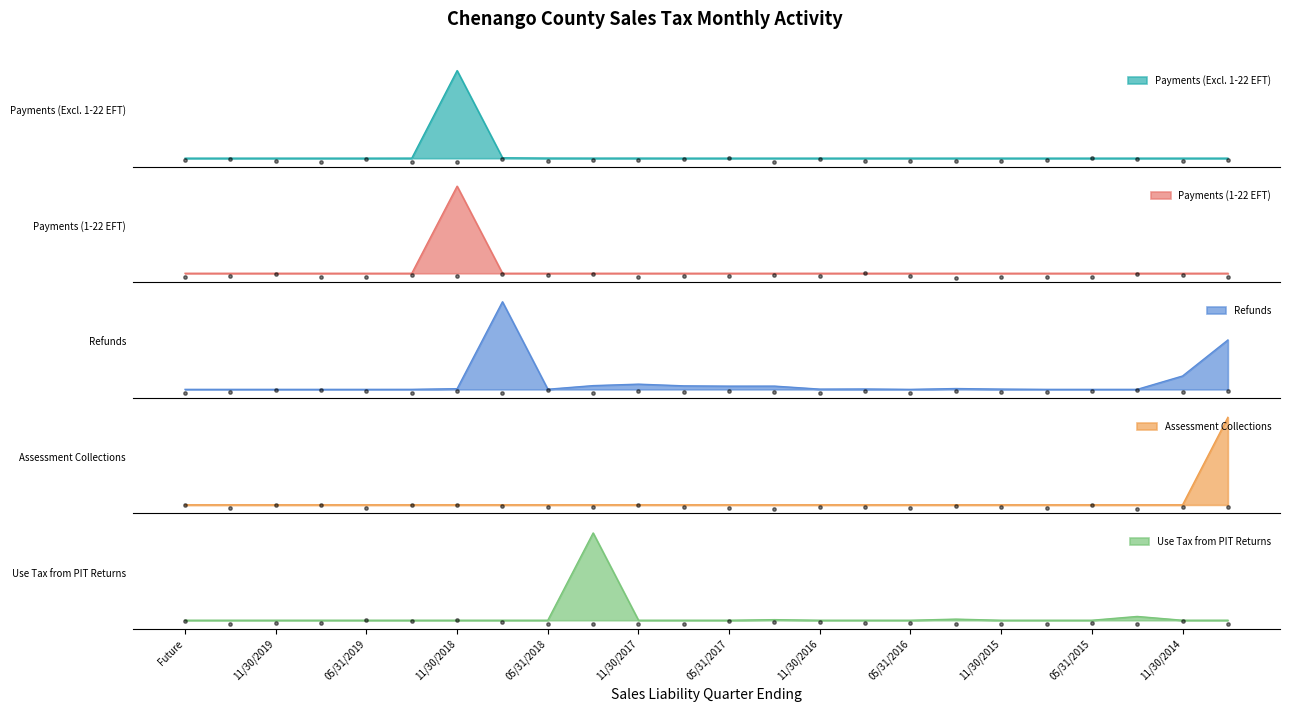

Is the value of Use Tax from PIT Returns at 02/29/2016 greater than the value of Assessment Collections at 02/28/2017?

Yes